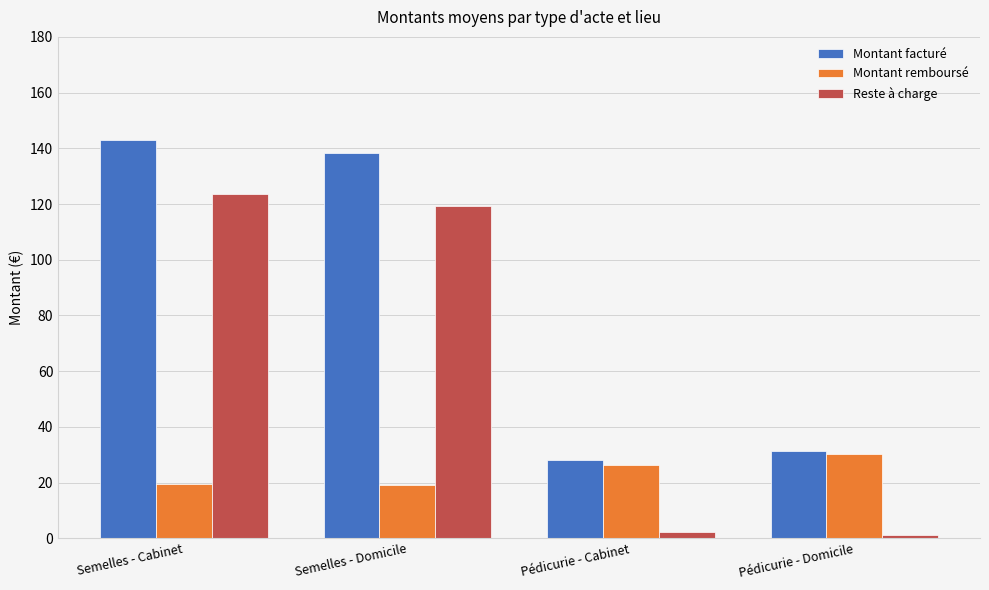

How many bars are there in each group?

3